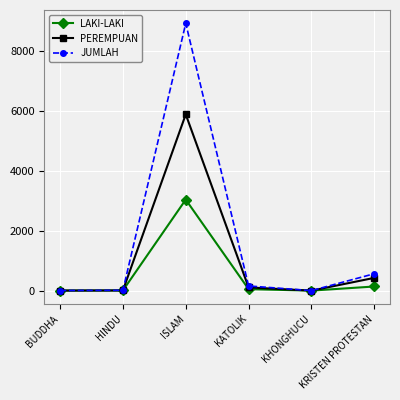

Which series has the largest range (max minus min)?

JUMLAH